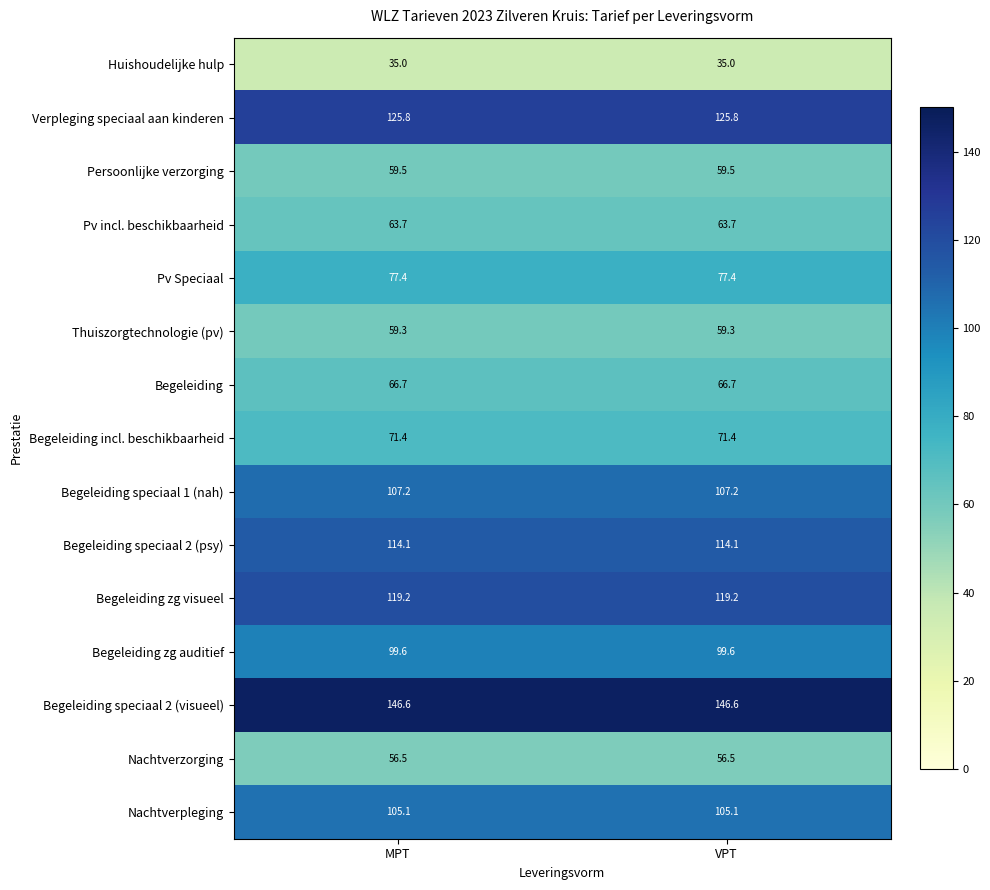

Reading right to left, list all the values displayed in this chart.

Huishoudelijke hulp: 35.0	35.0
Verpleging speciaal aan kinderen: 125.8	125.8
Persoonlijke verzorging: 59.5	59.5
Pv incl. beschikbaarheid: 63.7	63.7
Pv Speciaal: 77.4	77.4
Thuiszorgtechnologie (pv): 59.3	59.3
Begeleiding: 66.7	66.7
Begeleiding incl. beschikbaarheid: 71.4	71.4
Begeleiding speciaal 1 (nah): 107.2	107.2
Begeleiding speciaal 2 (psy): 114.1	114.1
Begeleiding zg visueel: 119.2	119.2
Begeleiding zg auditief: 99.6	99.6
Begeleiding speciaal 2 (visueel): 146.6	146.6
Nachtverzorging: 56.5	56.5
Nachtverpleging: 105.1	105.1